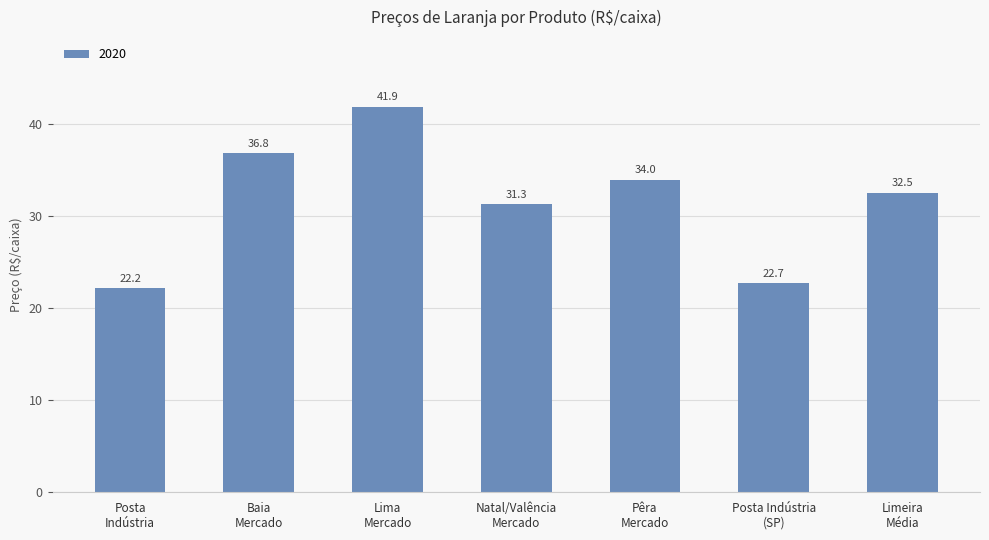

What is the label of the 1st bar from the right?

Limeira
Média